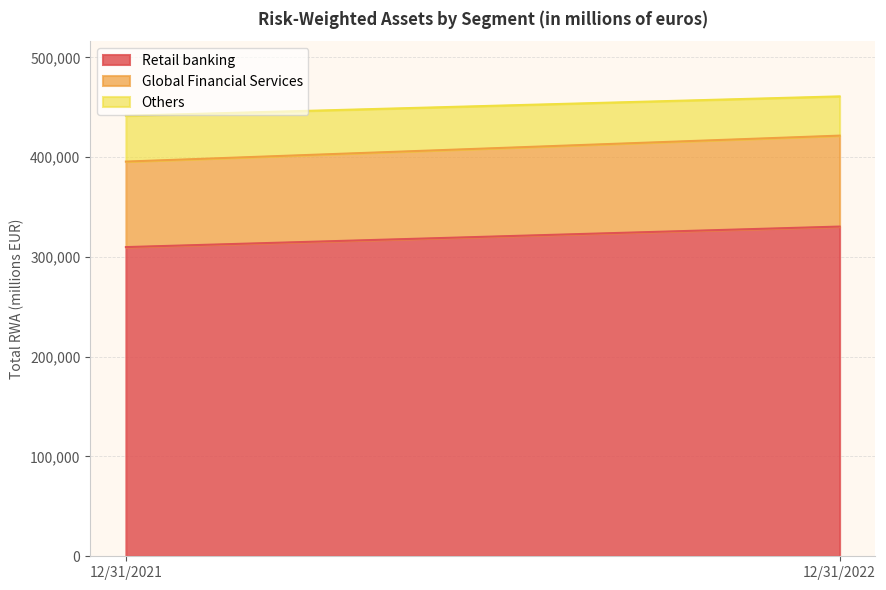

Which series has the widest spread of values?

Retail banking